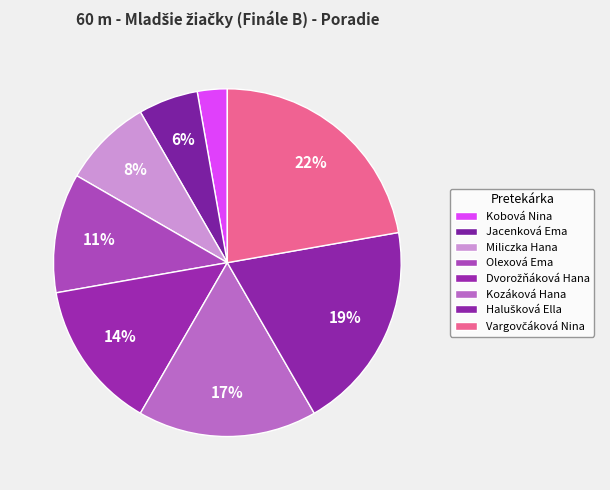

How many segments does this pie chart have?

8